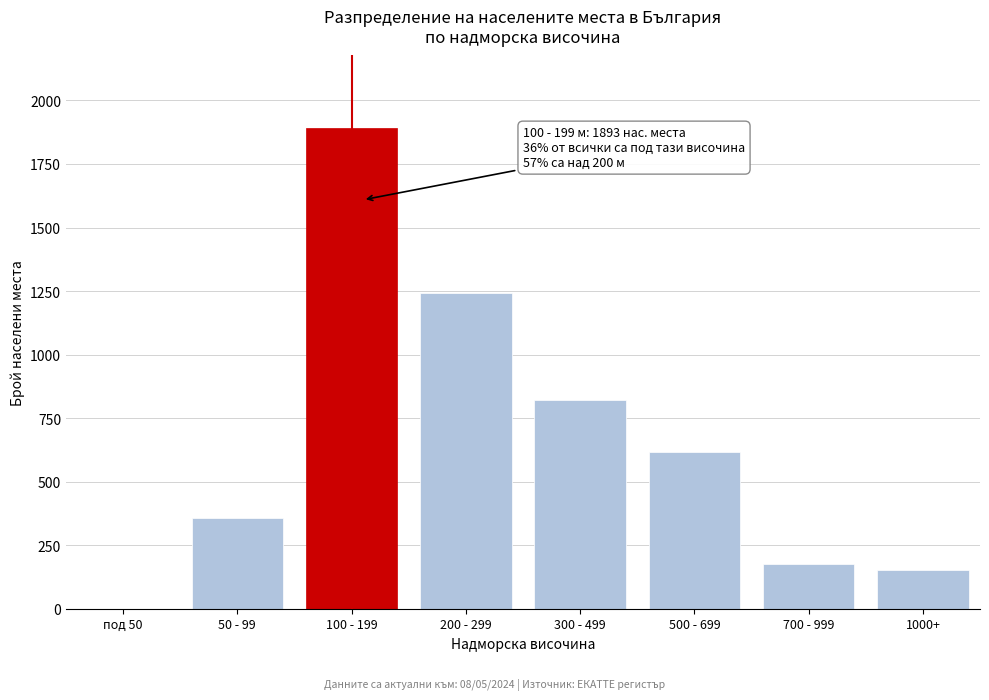

Reading left to right, transcribe all the data shown in this chart.

под 50=0	50 - 99=357	100 - 199=1893	200 - 299=1243	300 - 499=820	500 - 699=617	700 - 999=175	1000+=154